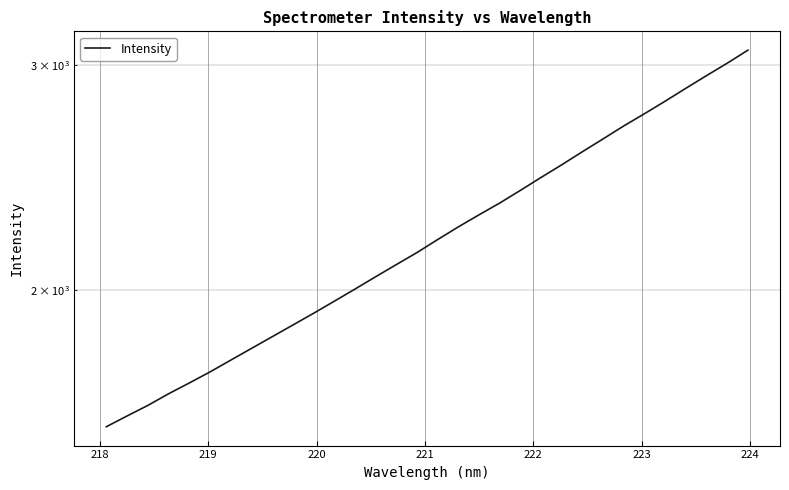

Reading left to right, extract all data points from this chart.

1564.2	1594.9	1625.4	1659.8	1692.4	1726.5	1763.5	1801.1	1839.5	1878.7	1918.9	1961.1	2004.5	2049.7	2095.1	2141.2	2191.9	2242.6	2291.9	2341.1	2395.2	2451.6	2508.2	2568.1	2628.2	2690.3	2750.1	2812.9	2879.0	2945.5	3012.1	3083.6